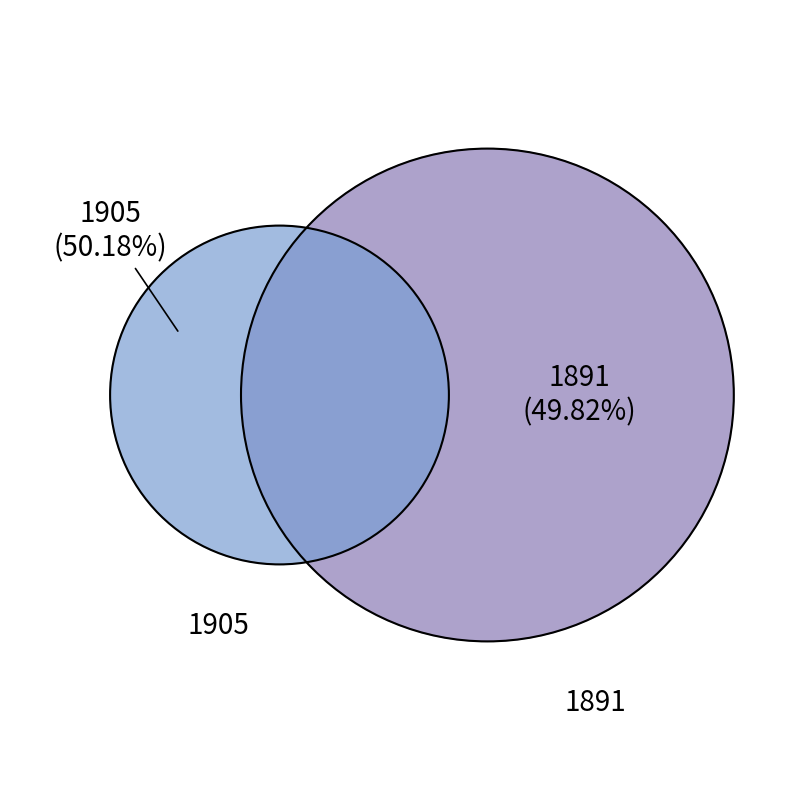

Which slice is the smallest?

1891